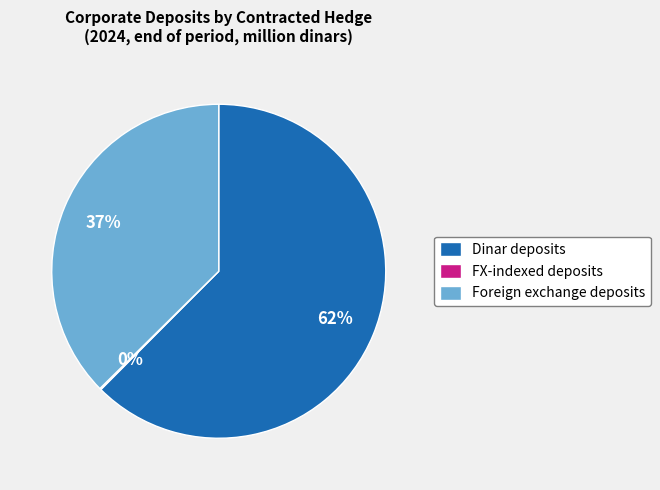

Is it true that Dinar deposits is 68% of the pie?

False